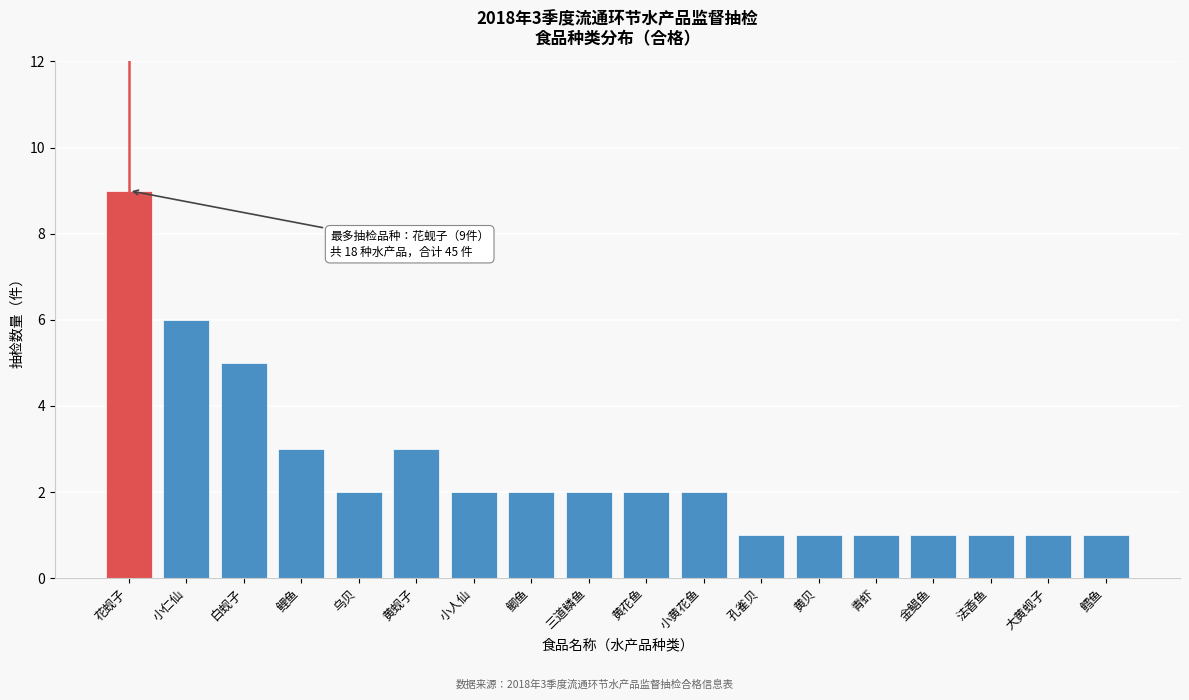

Reading right to left, transcribe all the data shown in this chart.

1	1	1	1	1	1	1	2	2	2	2	2	3	2	3	5	6	9